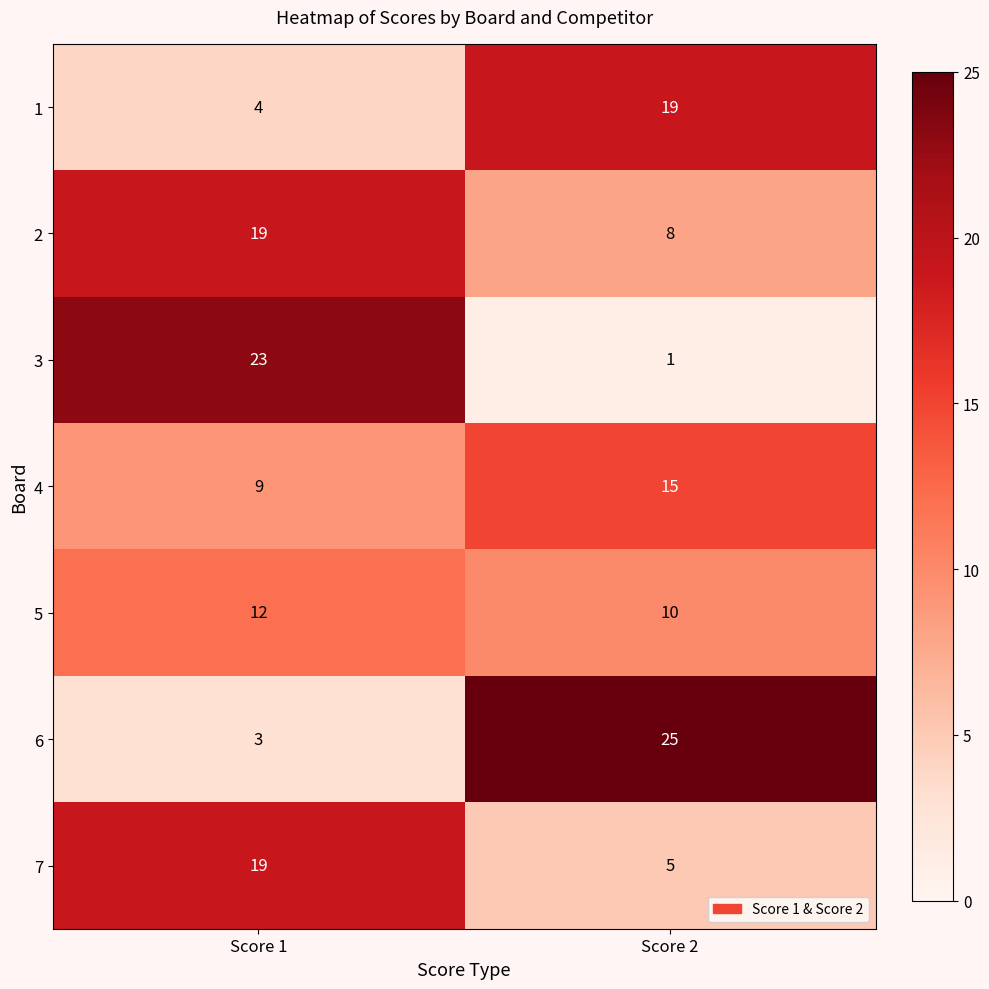

Reading right to left, what are all the values shown in this chart?

1: Score 2=19	Score 1=4
2: Score 2=8	Score 1=19
3: Score 2=1	Score 1=23
4: Score 2=15	Score 1=9
5: Score 2=10	Score 1=12
6: Score 2=25	Score 1=3
7: Score 2=5	Score 1=19